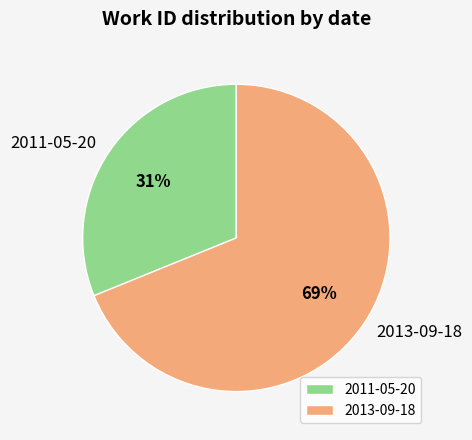

Rank the categories by value from lowest to highest.

2011-05-20, 2013-09-18